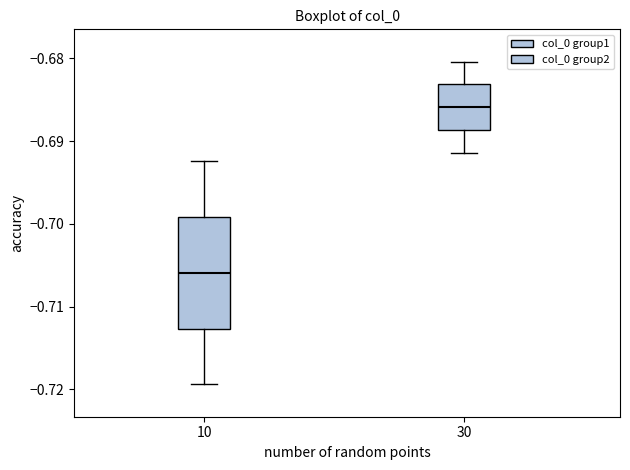

Reading left to right, transcribe this box plot: for each box, give where its median line is, the range the box spans, and where its two whiskers end, as read against the y-axis. The values are not printed on the chart, so give them approximately, as read against the axis.

10: median -0.706, box -0.713 to -0.699, whiskers -0.719 to -0.692
30: median -0.686, box -0.689 to -0.683, whiskers -0.691 to -0.680